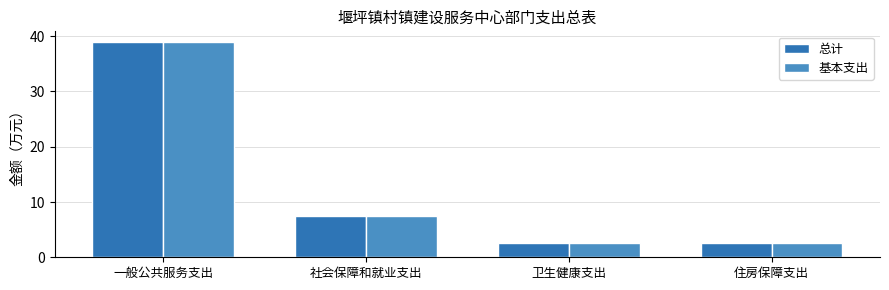

The value of 总计 at 一般公共服务支出 is 38.9. True or false?

True